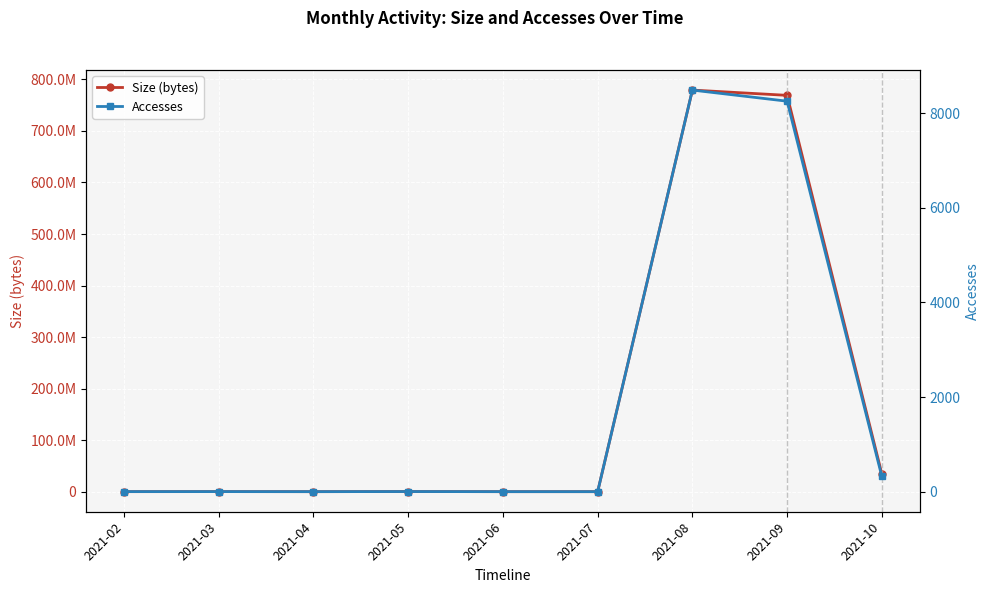

True or false: Accesses has a value of 0 at 2021-07.

True